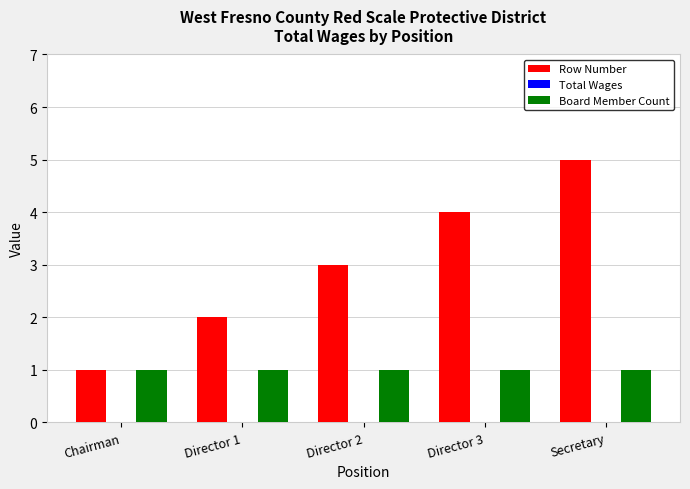

What is the value of the Board Member Count bar at the 5th from the left?

1